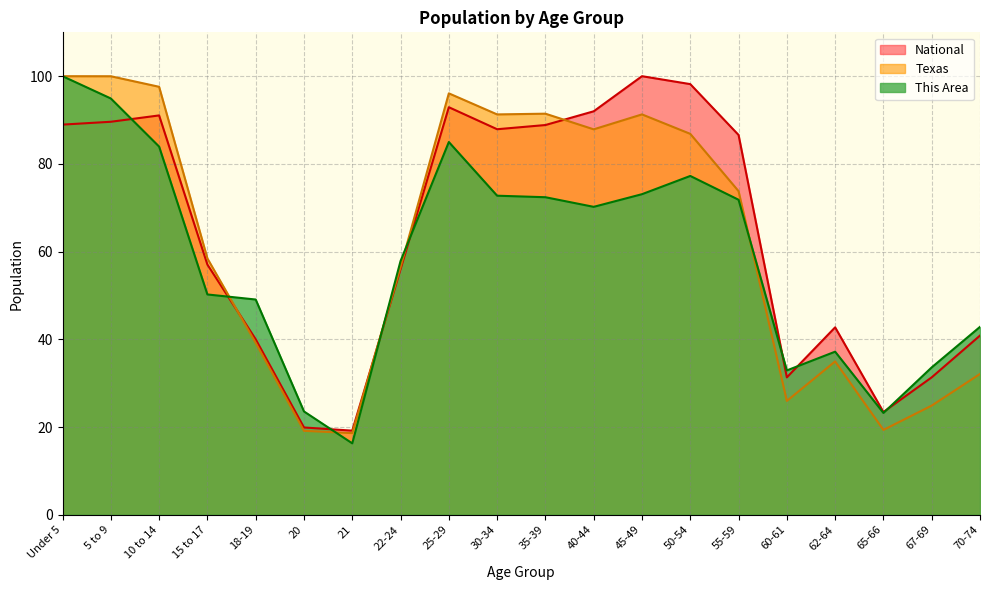

Where is Texas nearest to the value 59?

15 to 17